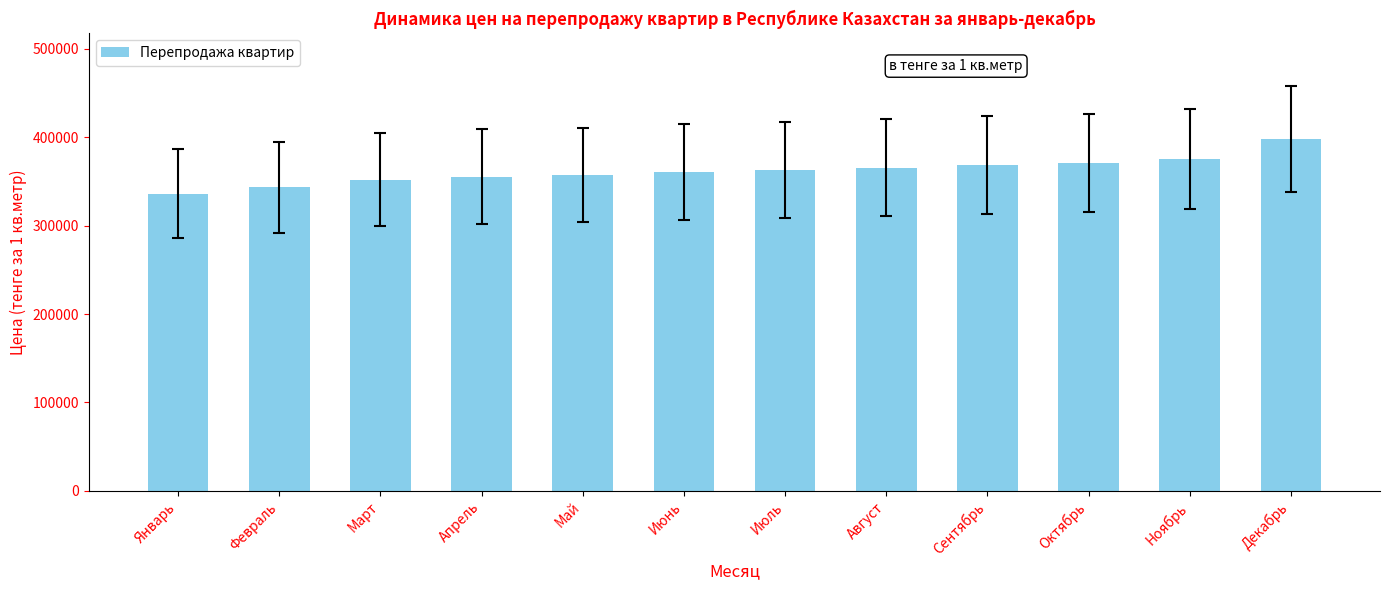

What is the minimum value shown in the chart?

336094